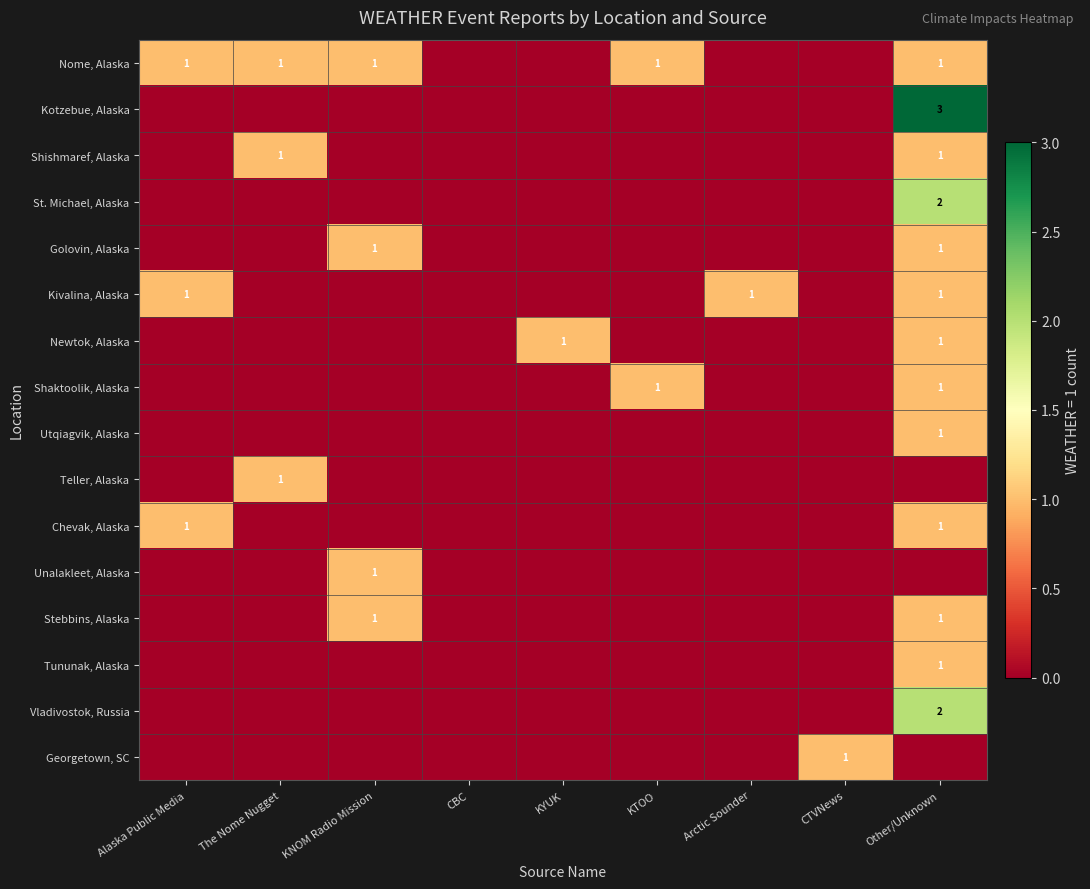

Is it true that Kivalina, Alaska equals 0 at Arctic Sounder?

False